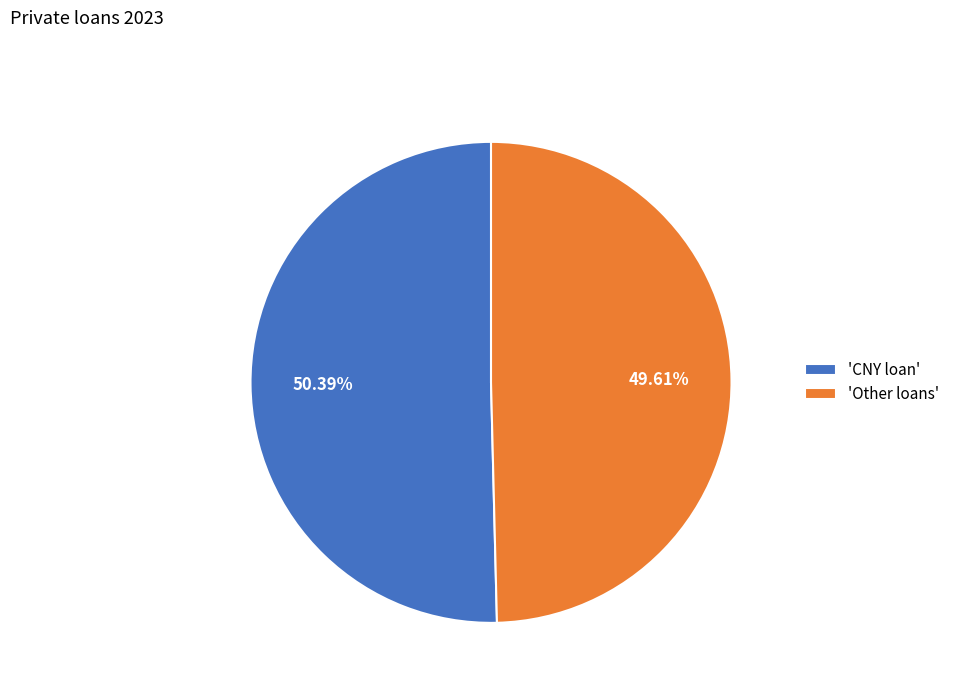

What is the majority slice?

'CNY loan'